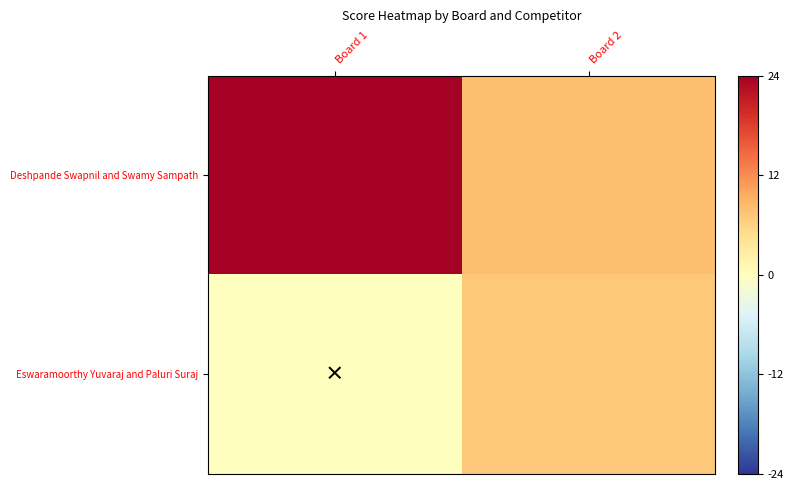

Which series changed the most between Board 1 and Board 2?

Deshpande Swapnil and Swamy Sampath